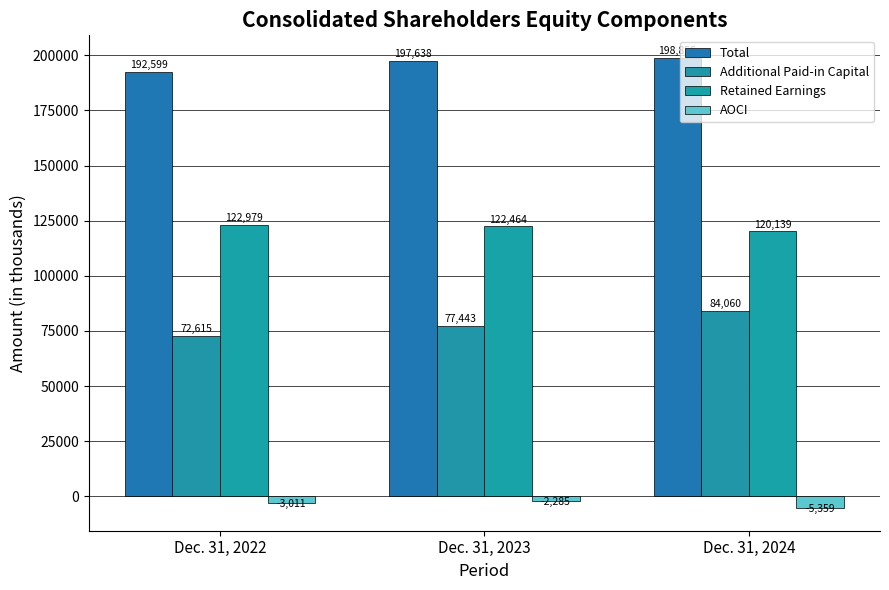

Which category has the highest value across all series?

Dec. 31, 2024